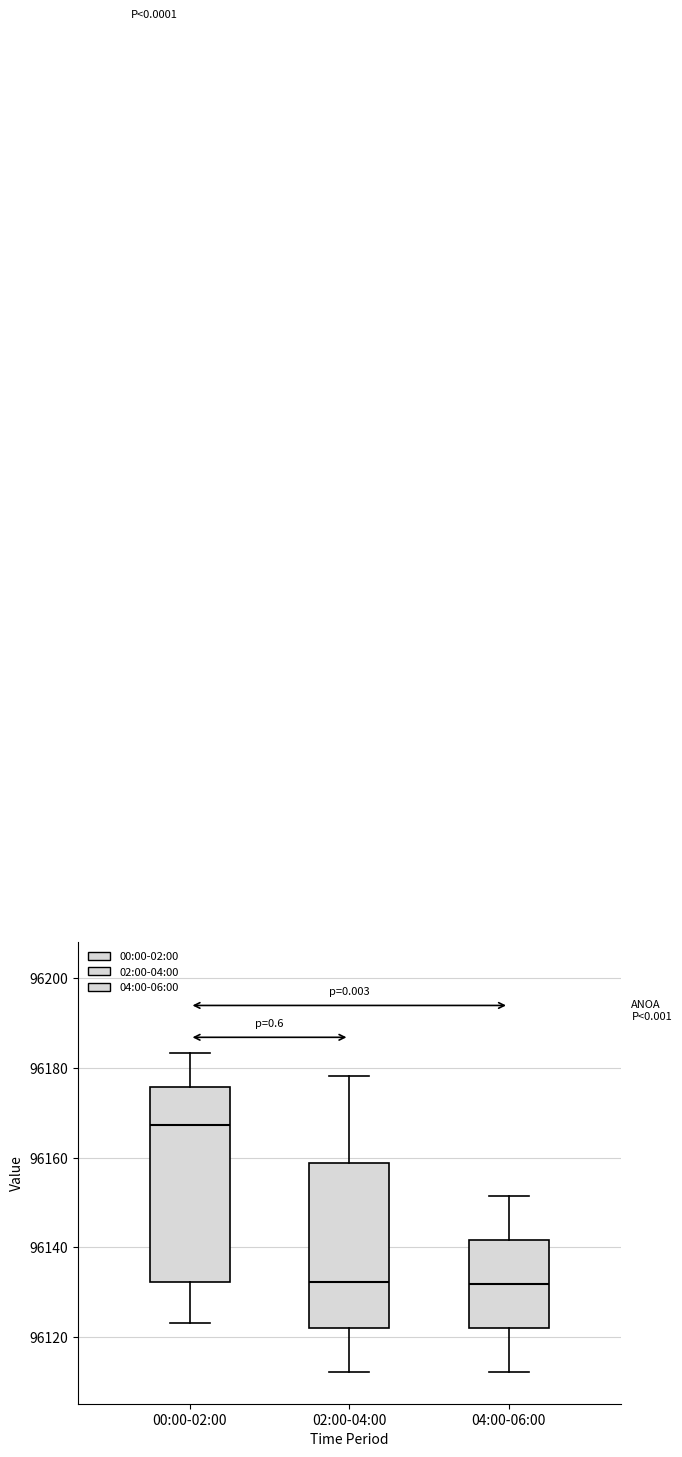

Reading left to right, read every box against the y-axis: the position of its median line, the range the box covers, and the ends of its whiskers. The values are not printed on the chart, so give them approximately, as read against the axis.

00:00-02:00: median 96168, box 96132 to 96176, whiskers 96124 to 96184
02:00-04:00: median 96132, box 96122 to 96158, whiskers 96112 to 96178
04:00-06:00: median 96132, box 96122 to 96142, whiskers 96112 to 96152